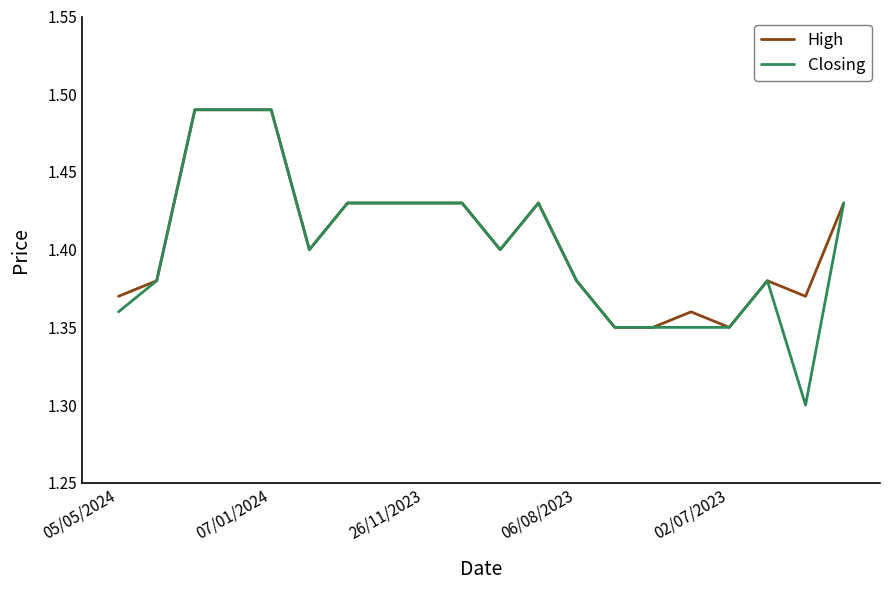

What is the minimum value shown in the chart?

1.3